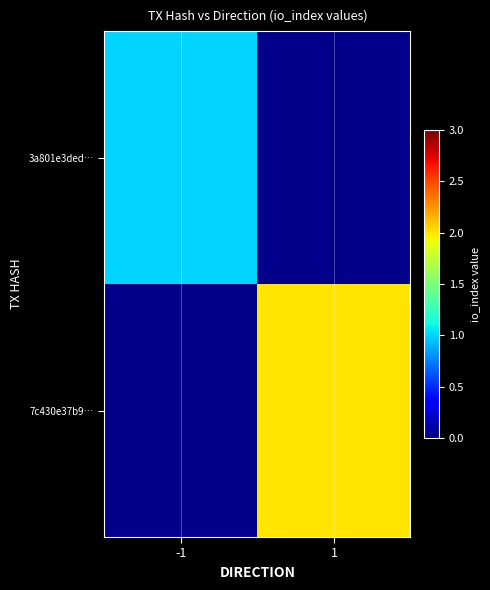

Rank the categories by 7c430e37b9… value from lowest to highest.

-1, 1